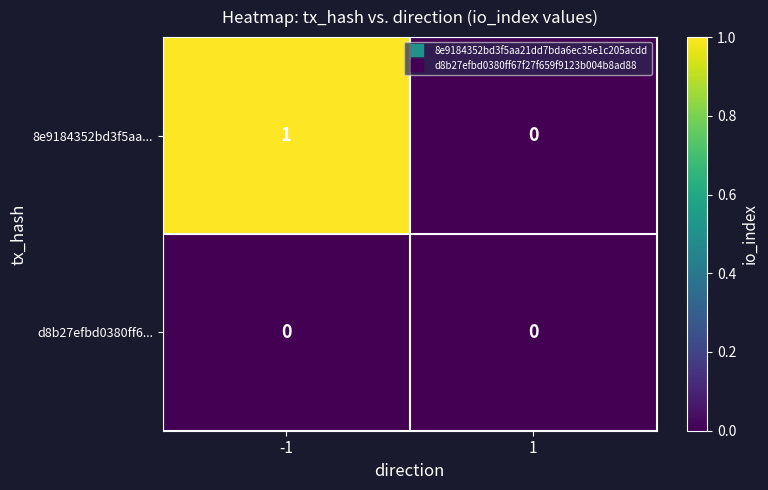

What is the difference between the highest and lowest values at -1?

1